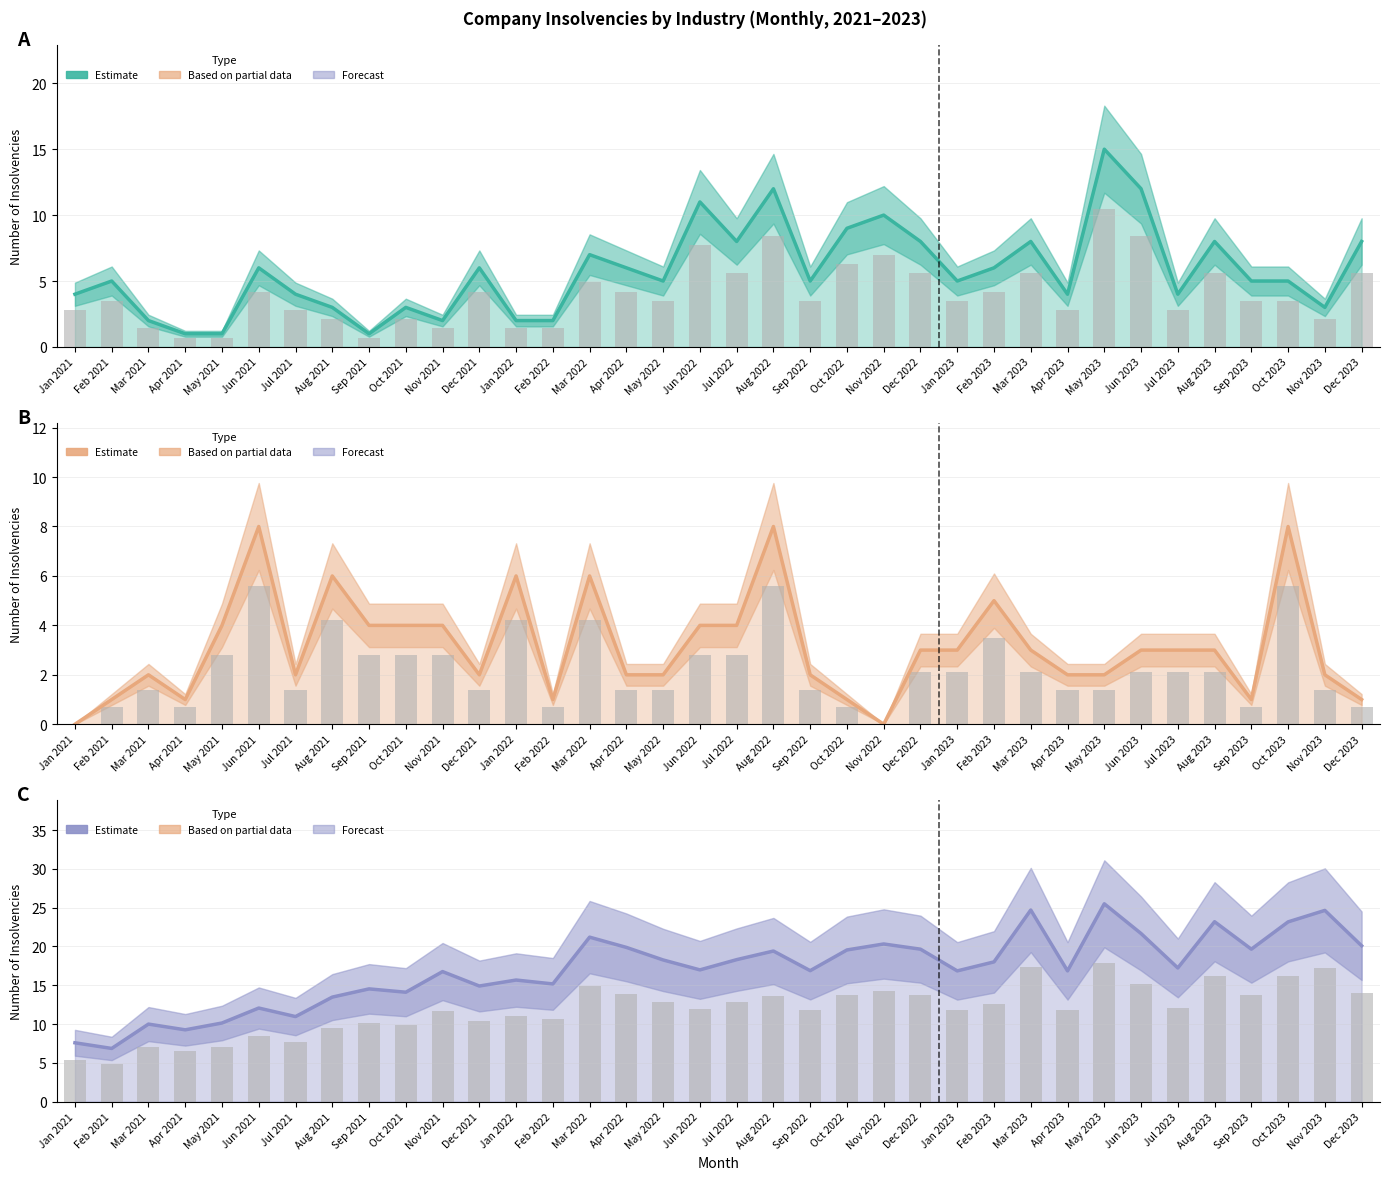

At Jul 2023, list the series in order from smallest to largest.

Mining & Quarrying, Agriculture, Forestry & Fishing, Total (hundreds)